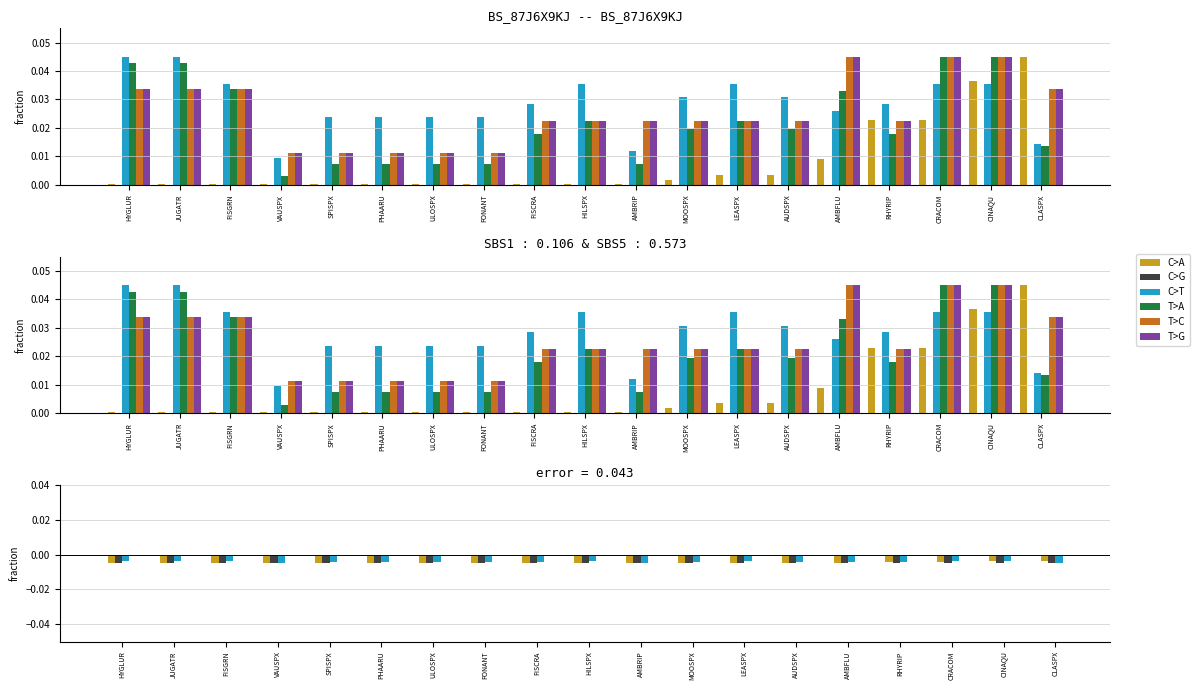

The value of C>A at CLASPX is -0.0. True or false?

True